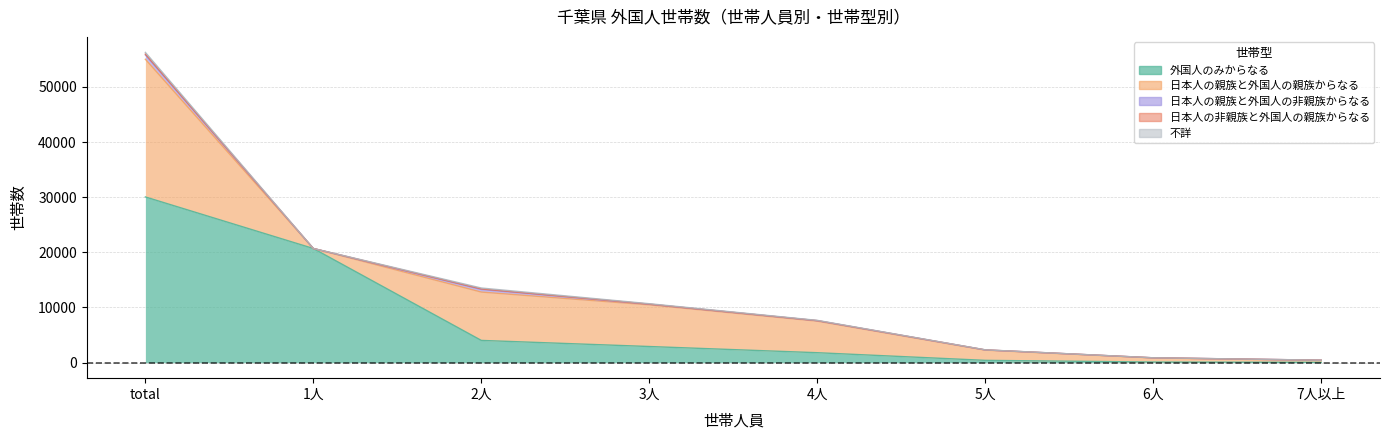

Does the chart have visible grid lines?

Yes